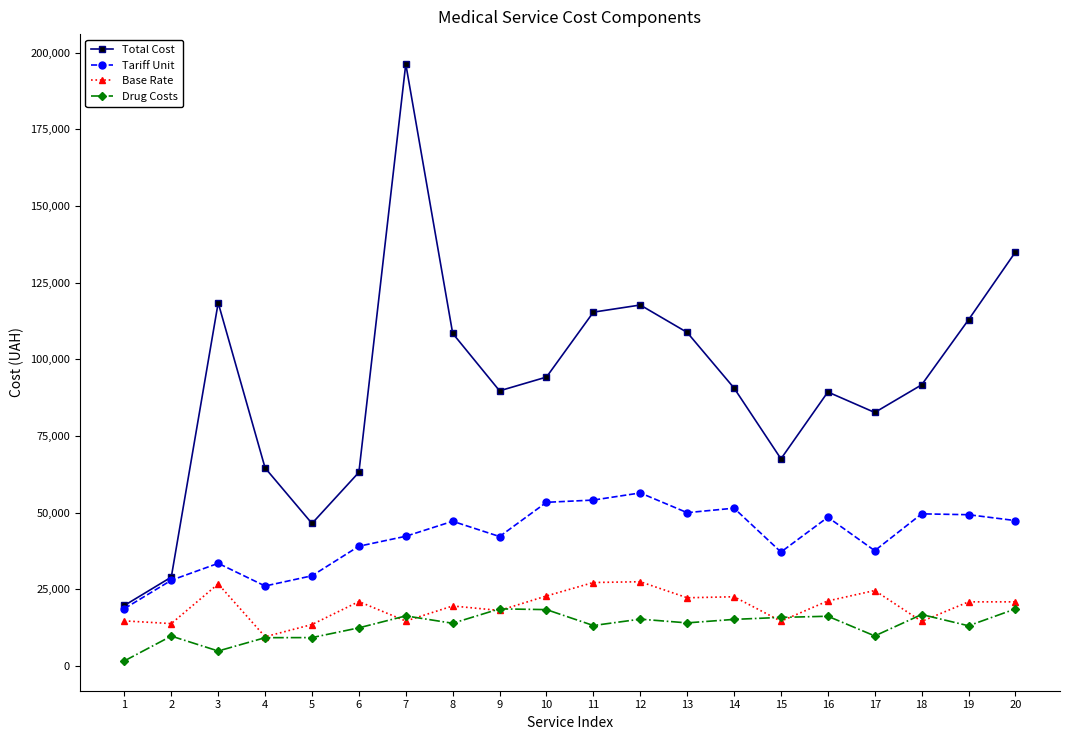

True or false: Total Cost and Base Rate cross at least once.

False